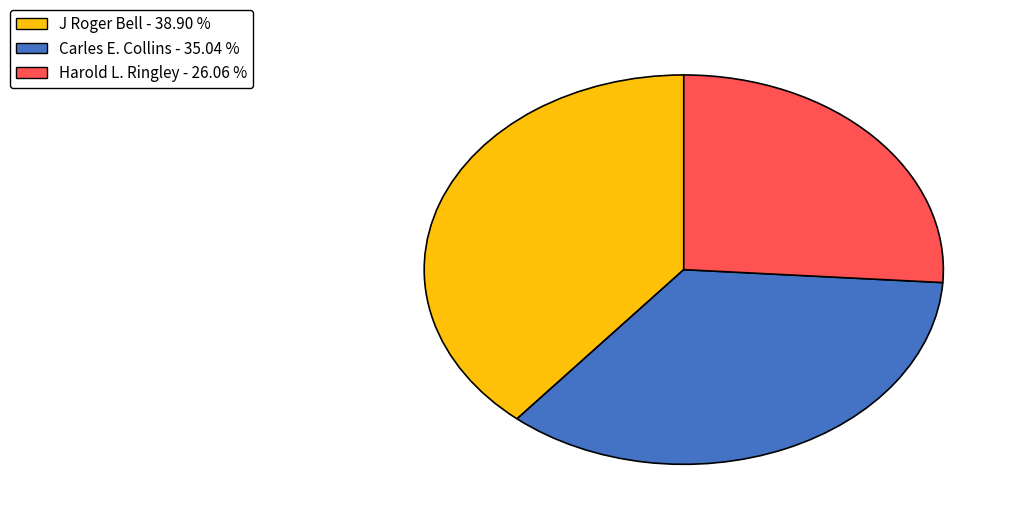

Combined, do J Roger Bell - 38.90 % and Harold L. Ringley - 26.06 % account for over 50%?

Yes